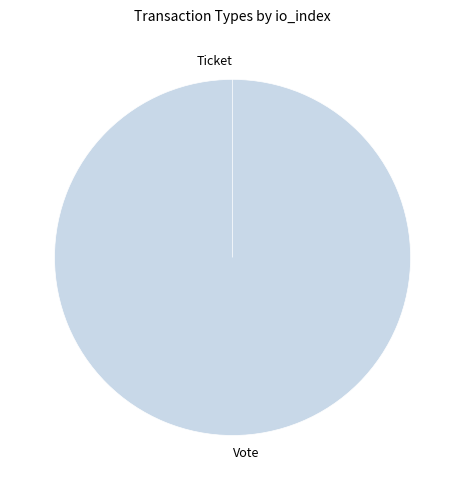

What percentage is the Vote slice, to the nearest percent?

100%